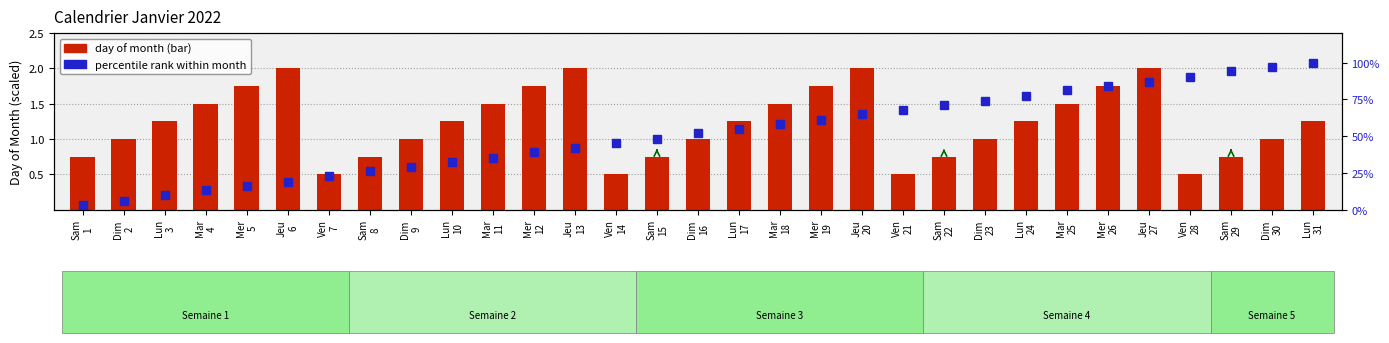

How many distinct data groups are displayed?

2